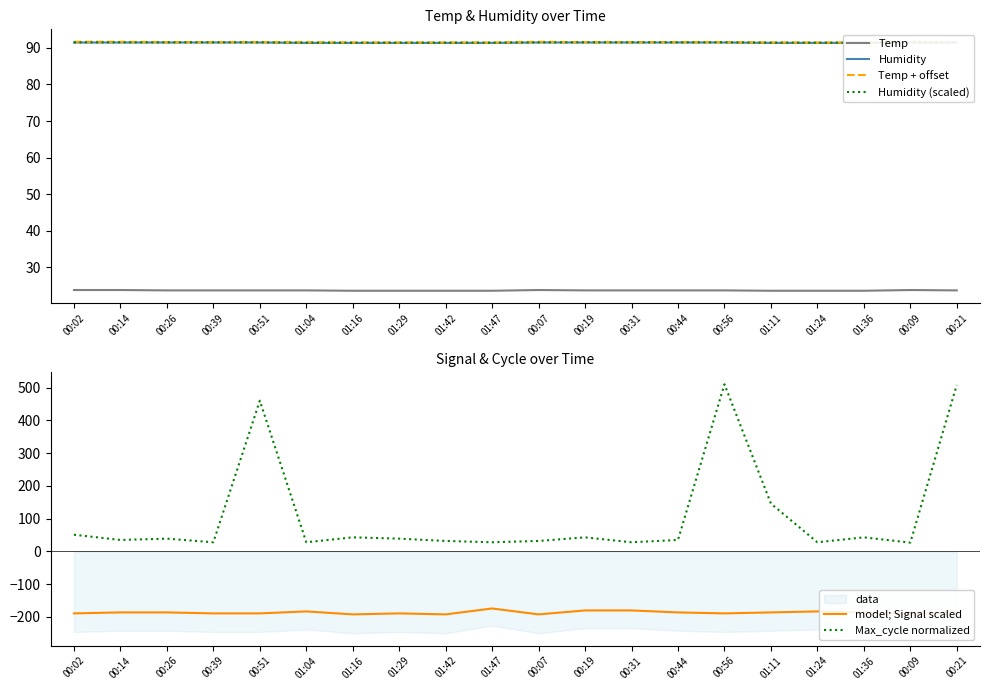

At which label does Humidity reach its peak?

00:02